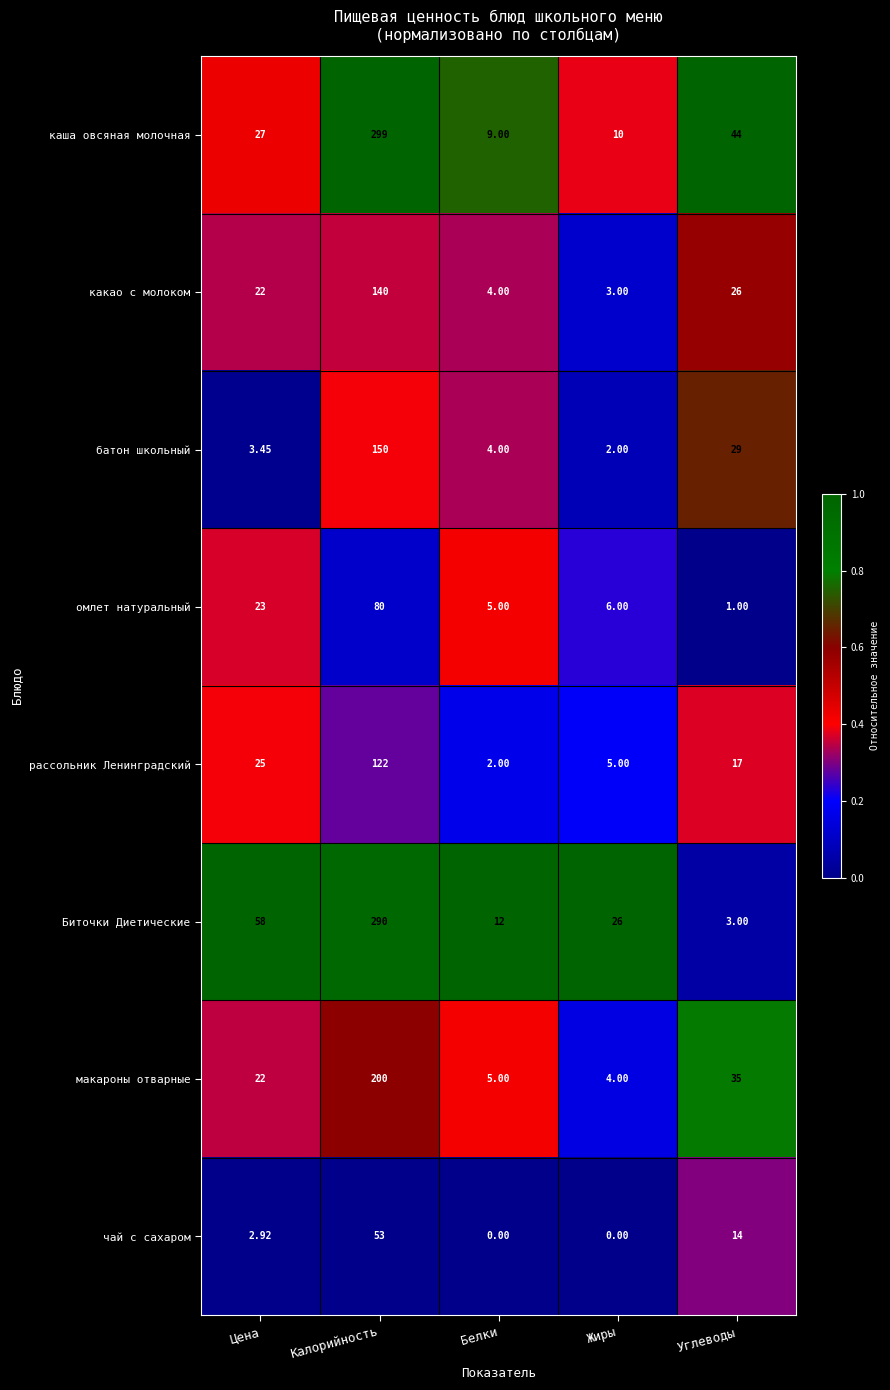

At which label does Биточки Диетические first exceed 26?

Цена